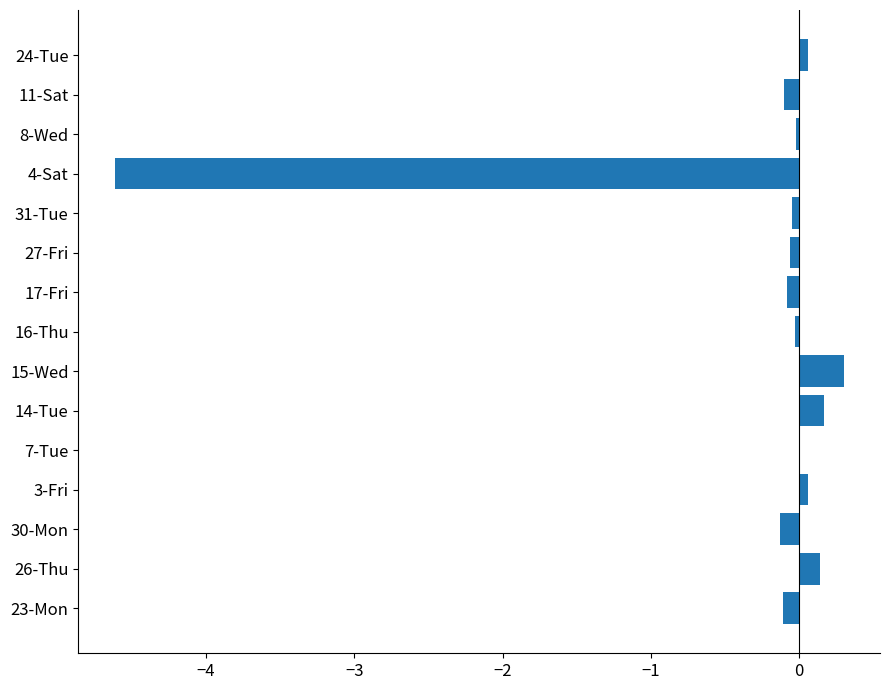

The value at 7-Tue is -0.0. True or false?

True